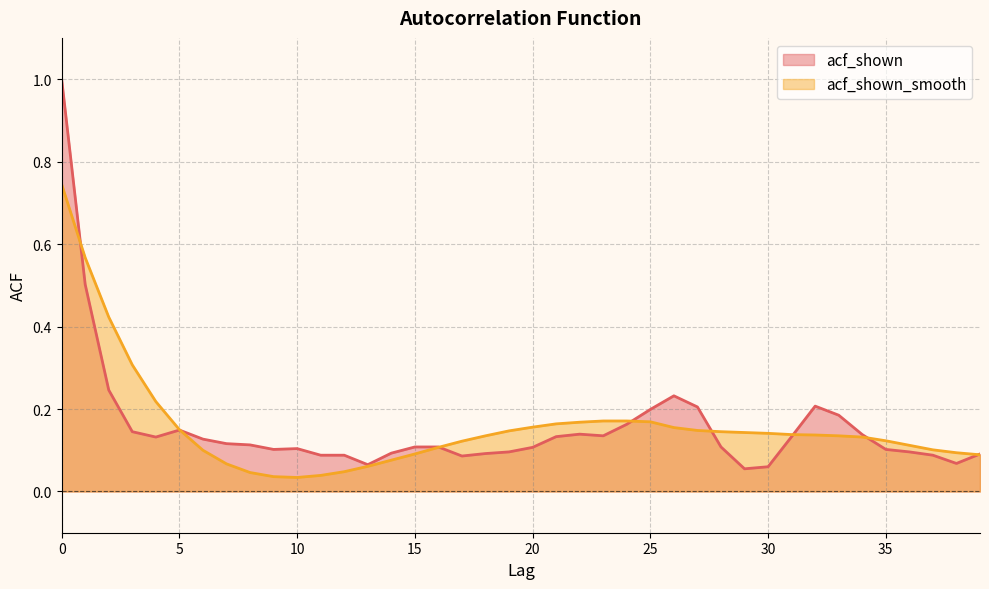

What is the difference between the maximum and second lowest values in the acf_shown series?

0.9